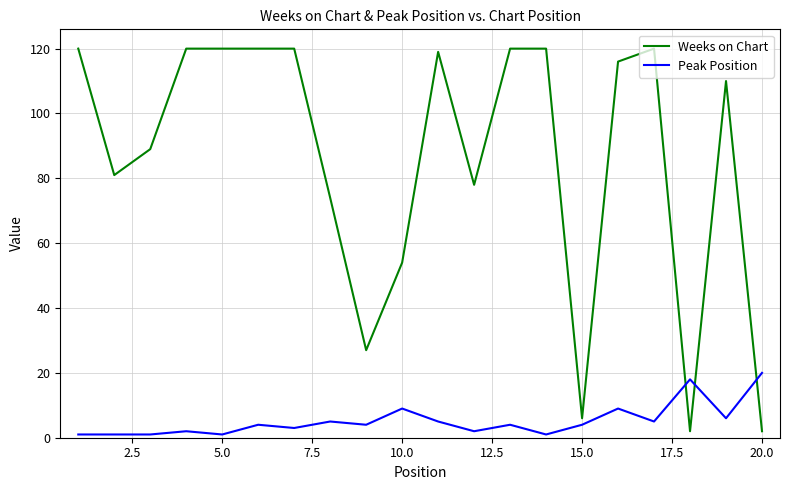

Which series has the largest range (max minus min)?

Weeks on Chart